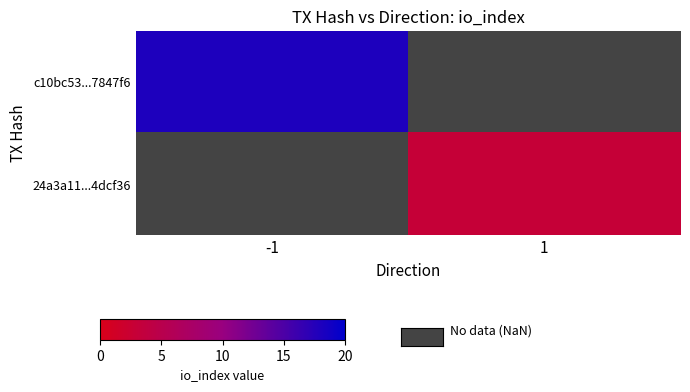

At how many categories does at least one series exceed 8?

1